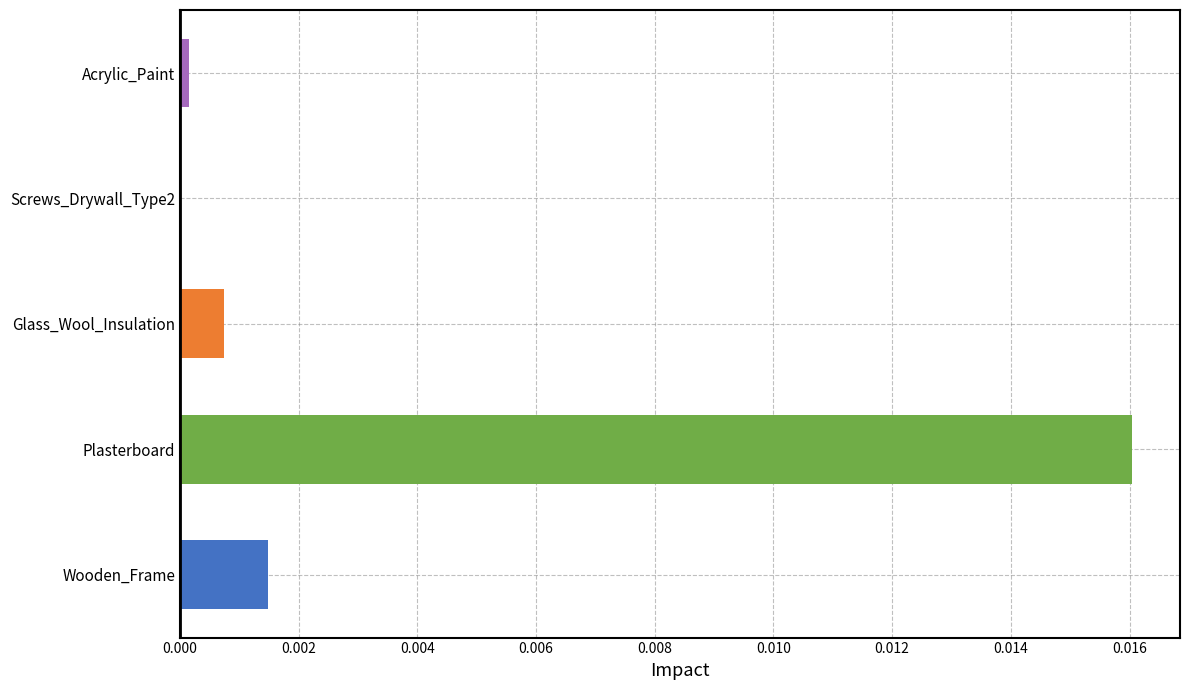

Which label corresponds to the largest value in the chart?

Plasterboard